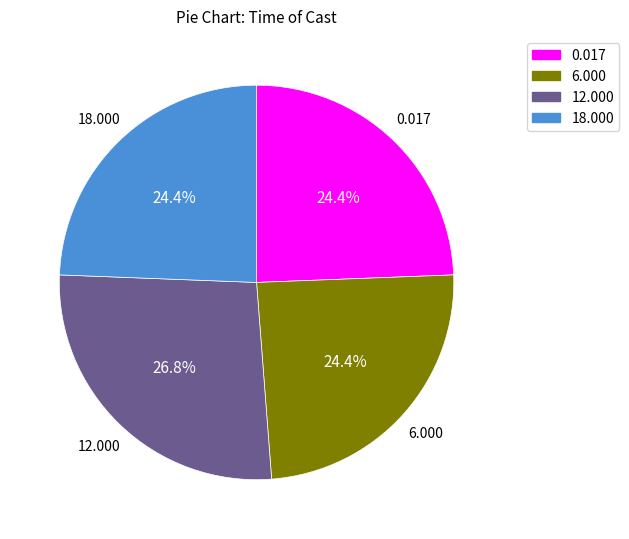

Is there any slice that represents more than half of the pie?

No